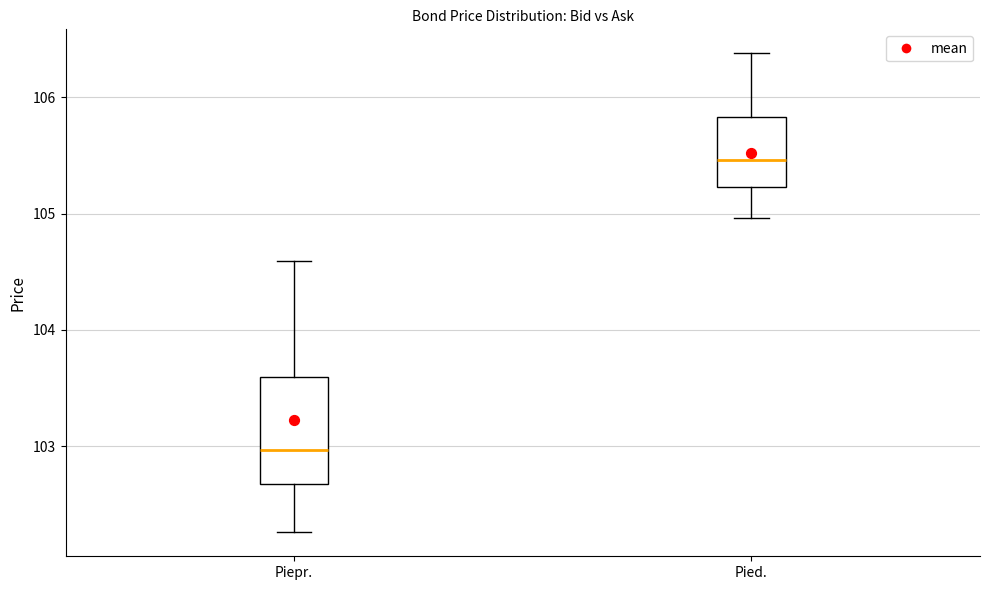

Which box has the lowest median line?

Piepr.